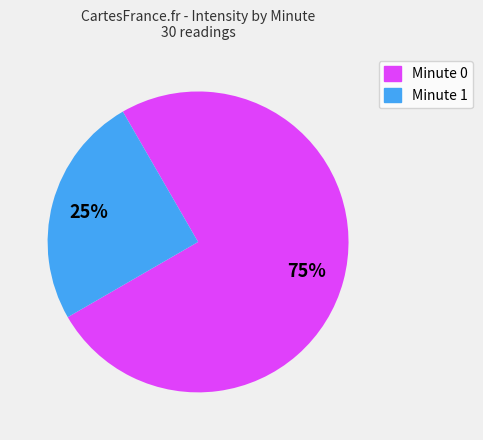

How many slices are in this pie chart?

2